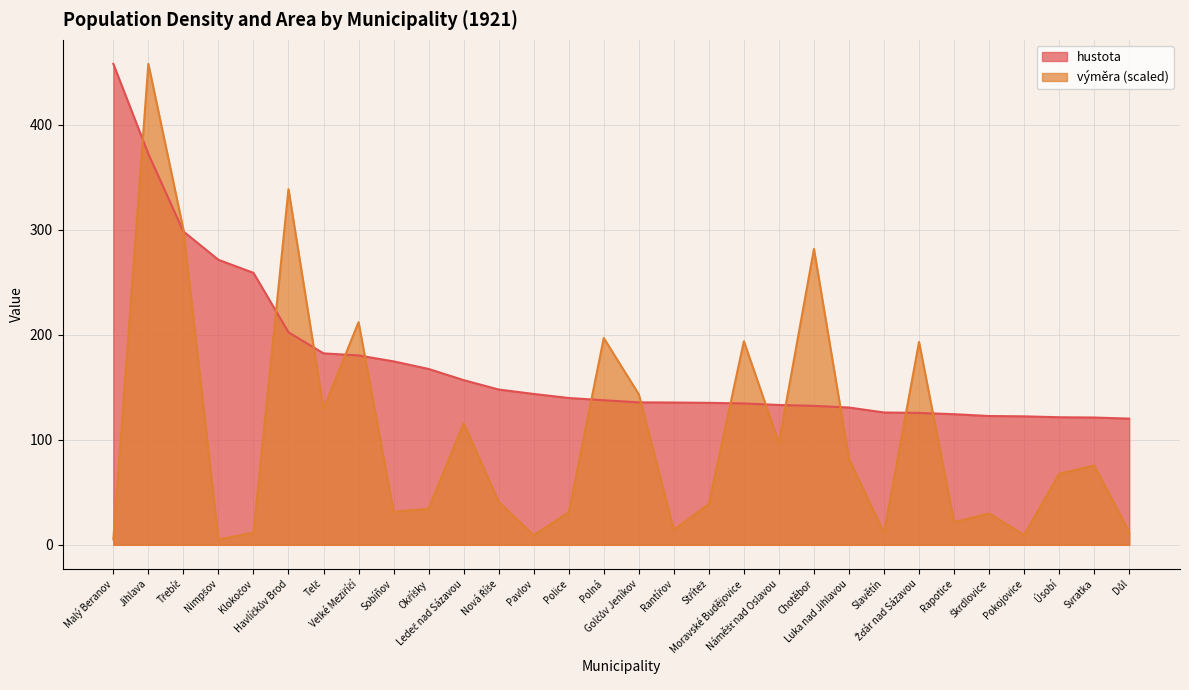

How many data points in hustota are less than 137?

15